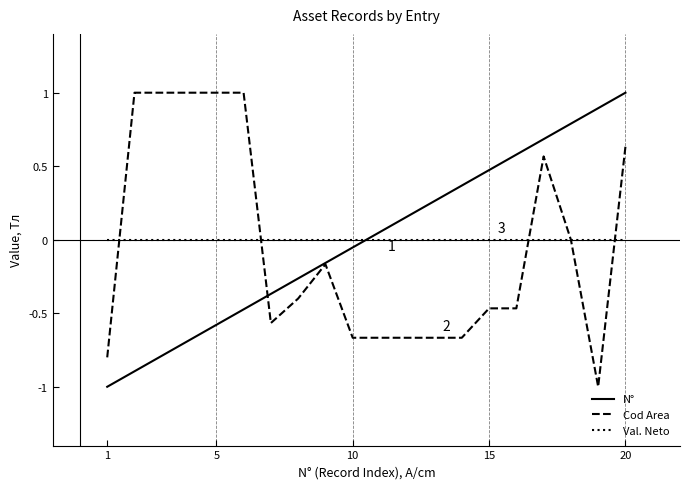

What is the lowest value of the N° series?

-1.0